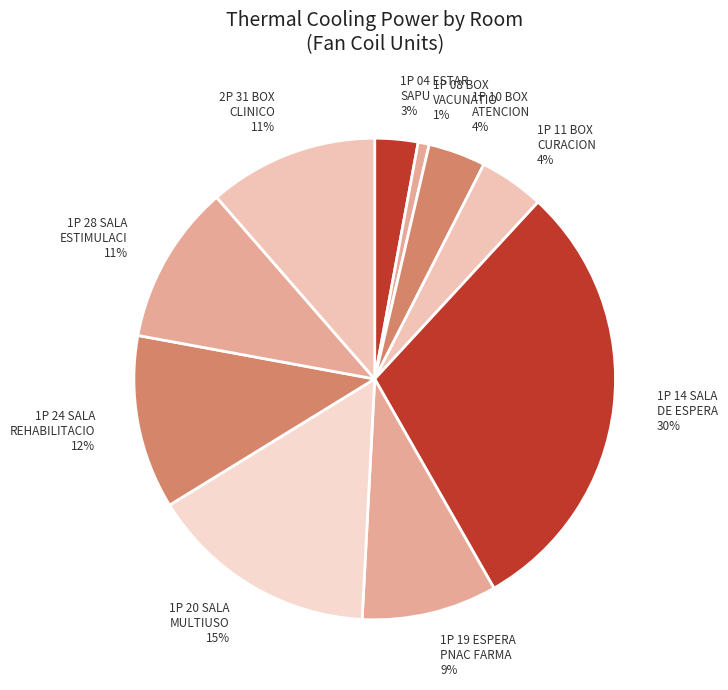

Does any single category account for the majority?

No